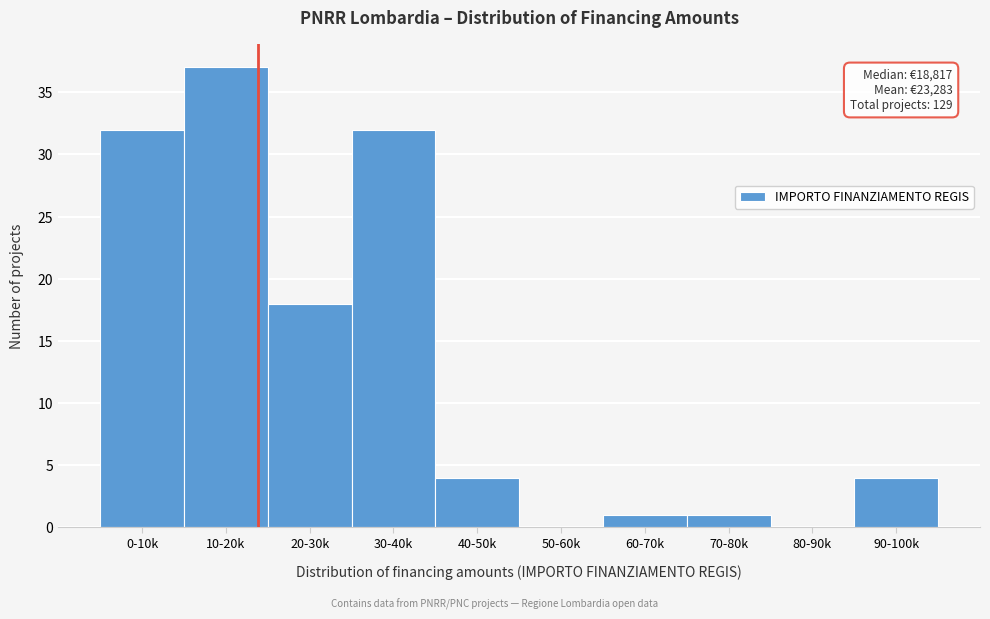

Reading left to right, extract all data points from this chart.

0-10k=32	10-20k=37	20-30k=18	30-40k=32	40-50k=4	50-60k=0	60-70k=1	70-80k=1	80-90k=0	90-100k=4